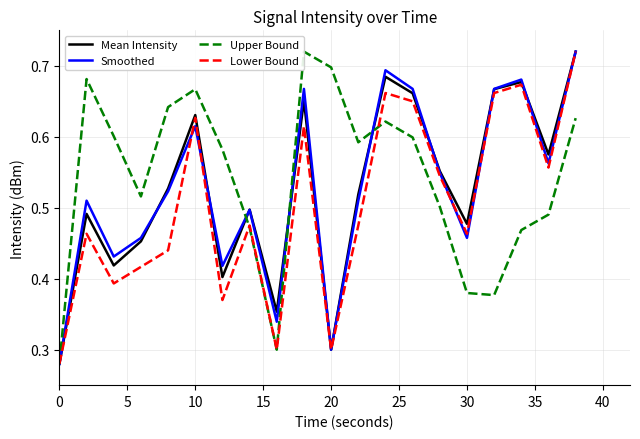

What are all the series names shown in the legend?

Mean Intensity, Smoothed, Upper Bound, Lower Bound